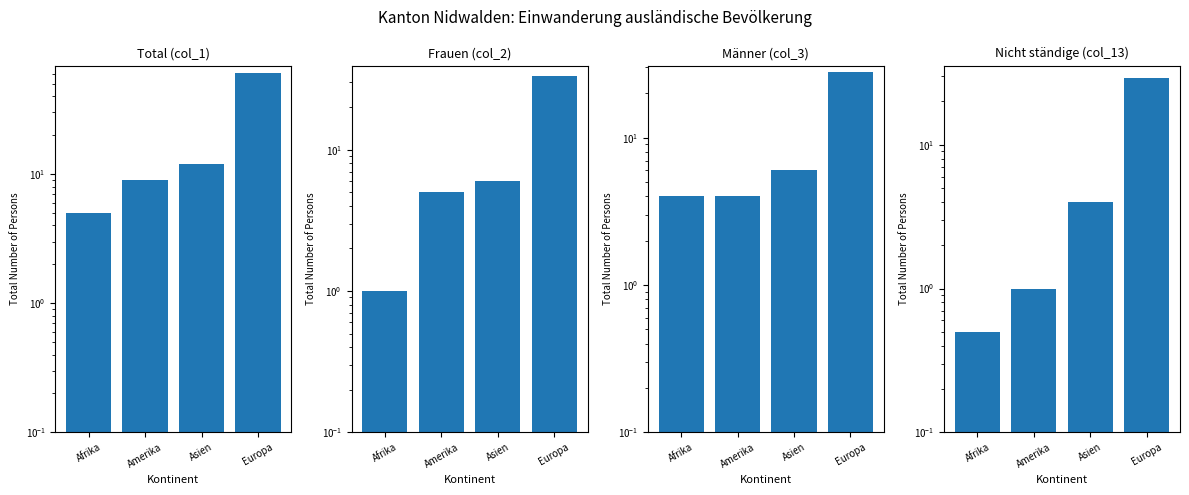

What position from the right is Europa?

1